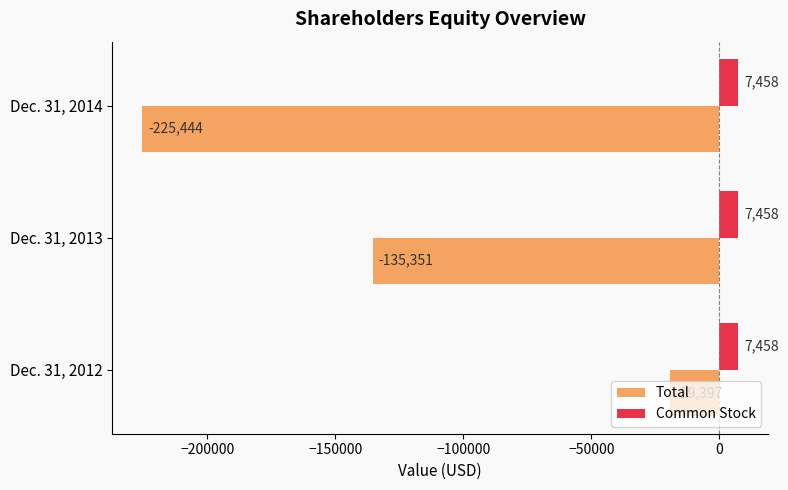

True or false: Total has a value of -225444 at Dec. 31, 2014.

True